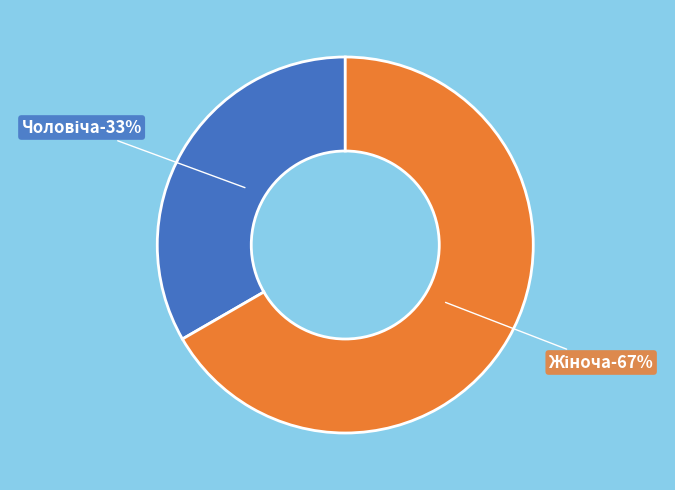

To the nearest percent, what is the combined percentage of Чоловіча and Жіноча?

100%